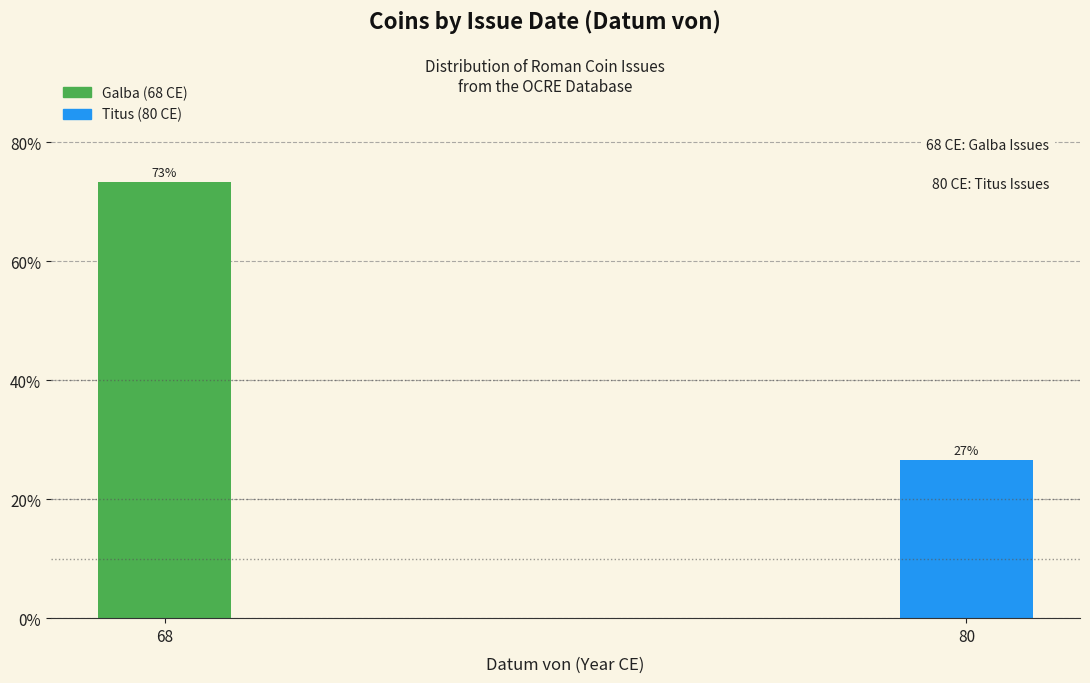

At which category does the chart reach its minimum across all series?

80